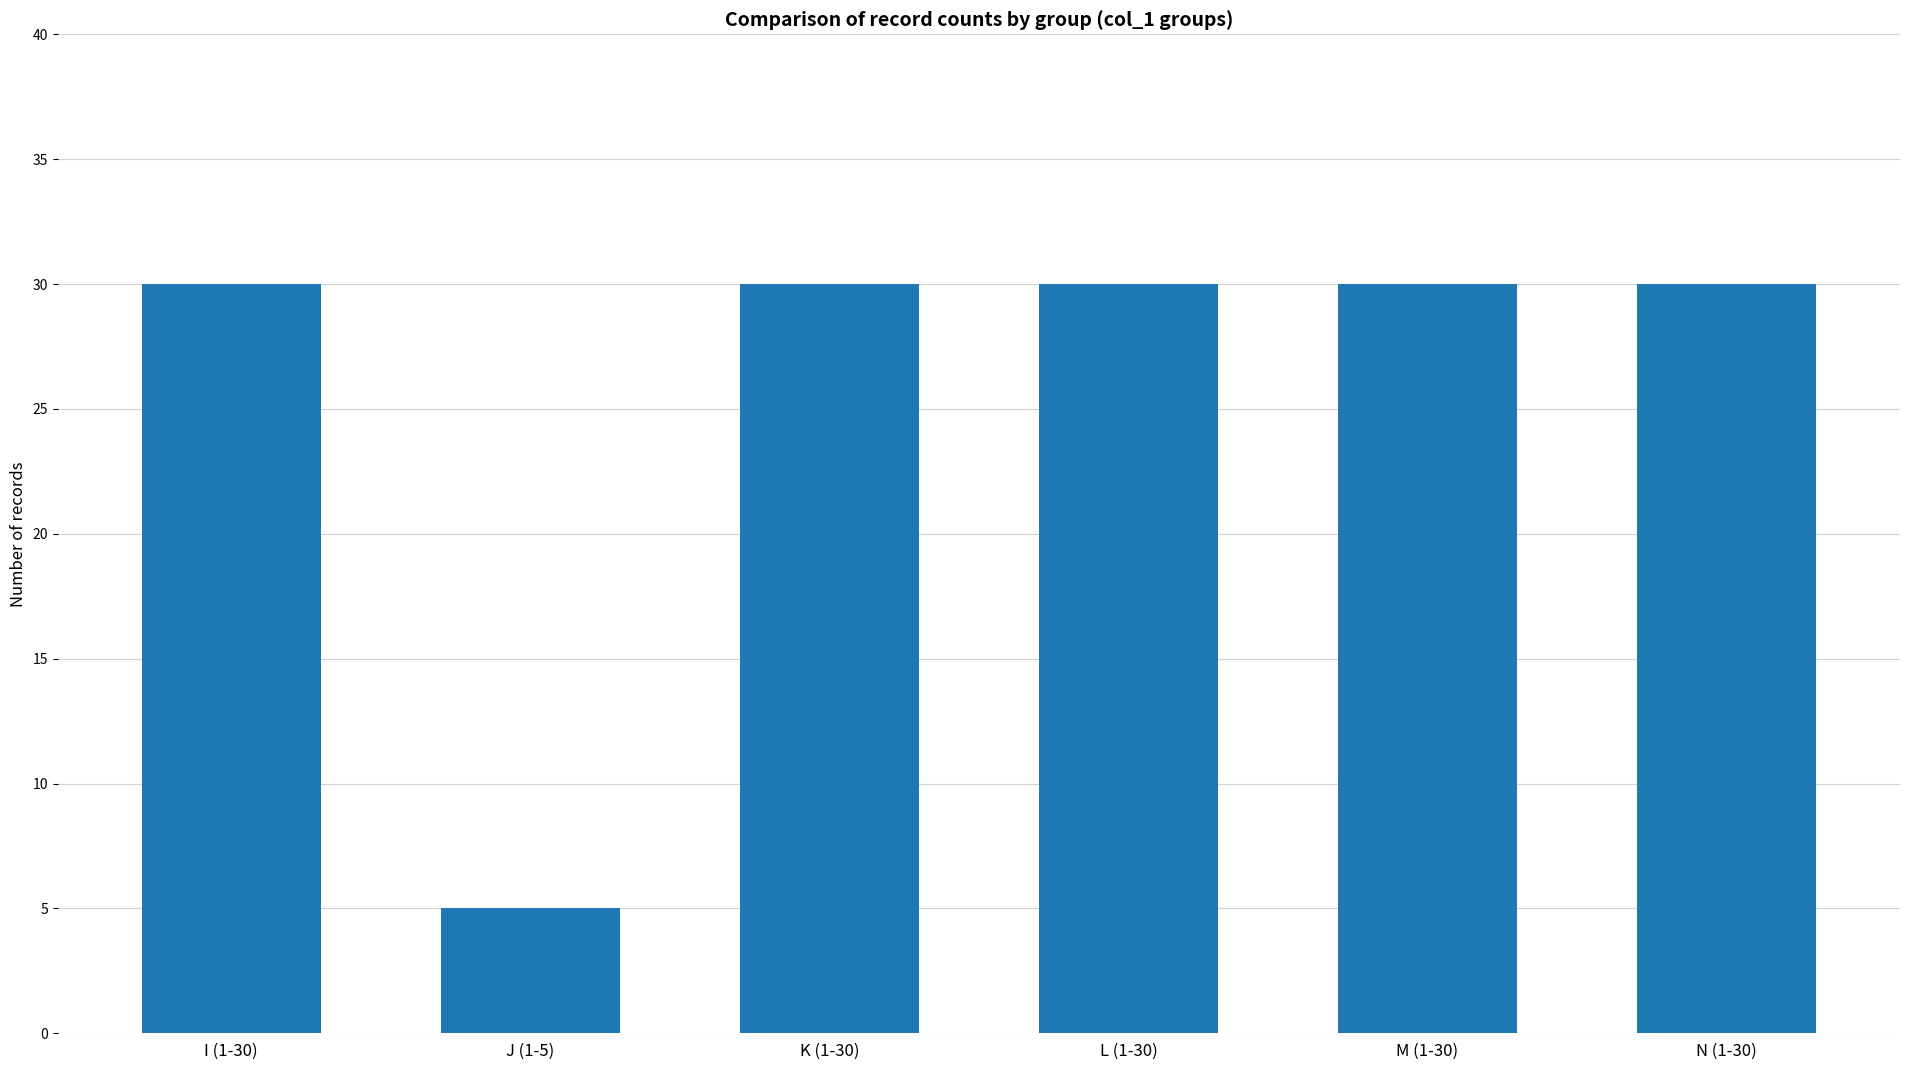

Reading left to right, transcribe all the data shown in this chart.

I (1-30)=30	J (1-5)=5	K (1-30)=30	L (1-30)=30	M (1-30)=30	N (1-30)=30